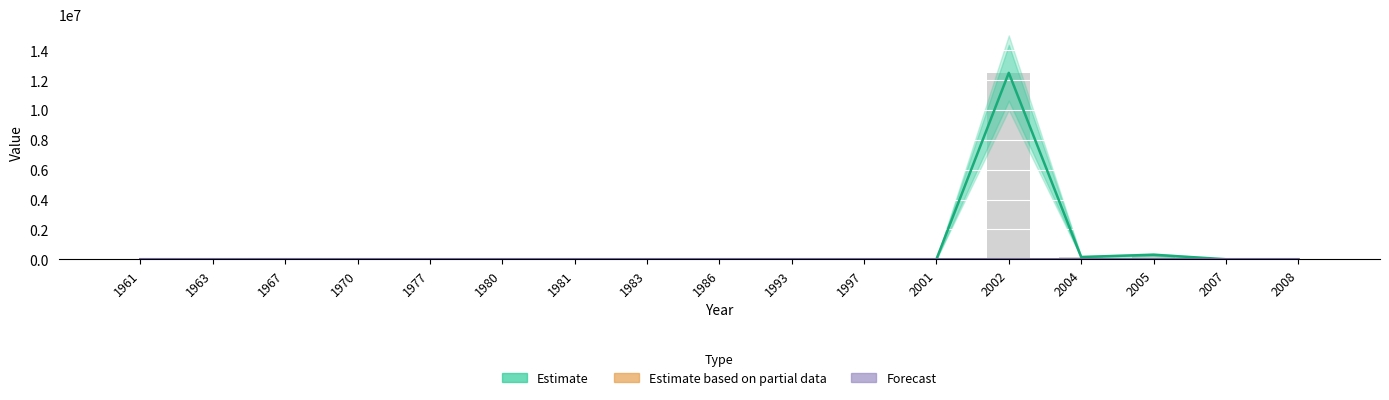

At which category is the sum across all series the highest?

2002